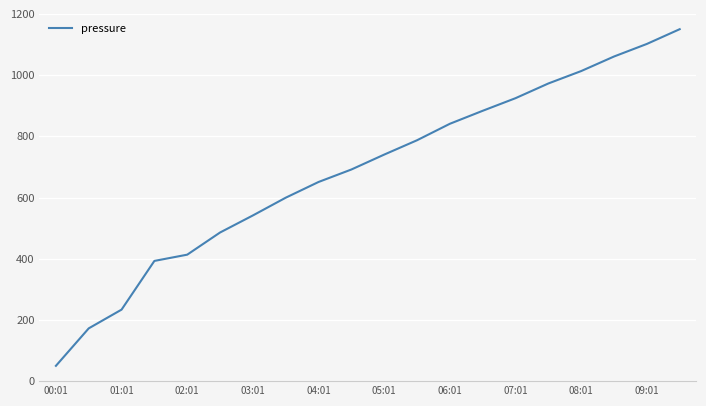

What is the smallest value displayed?

50.0